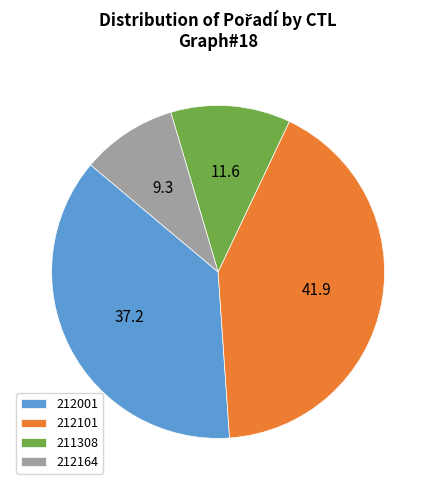

Does 212001 represent more than half of the total?

No